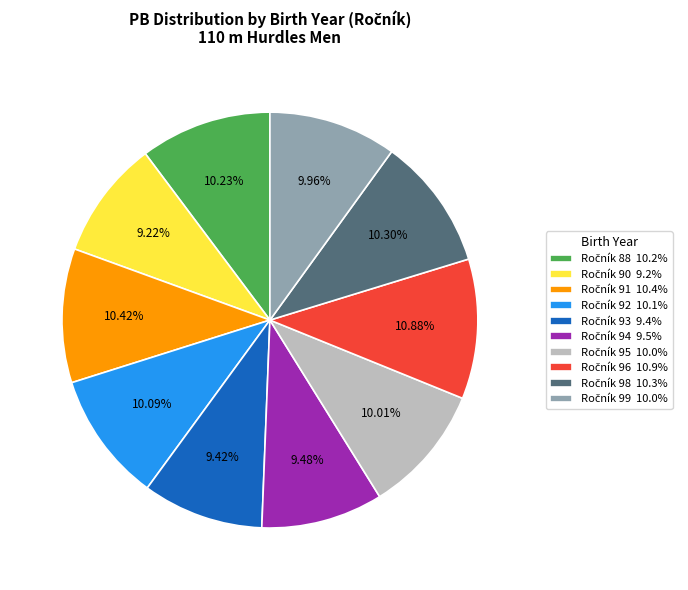

Does any single category account for the majority?

No